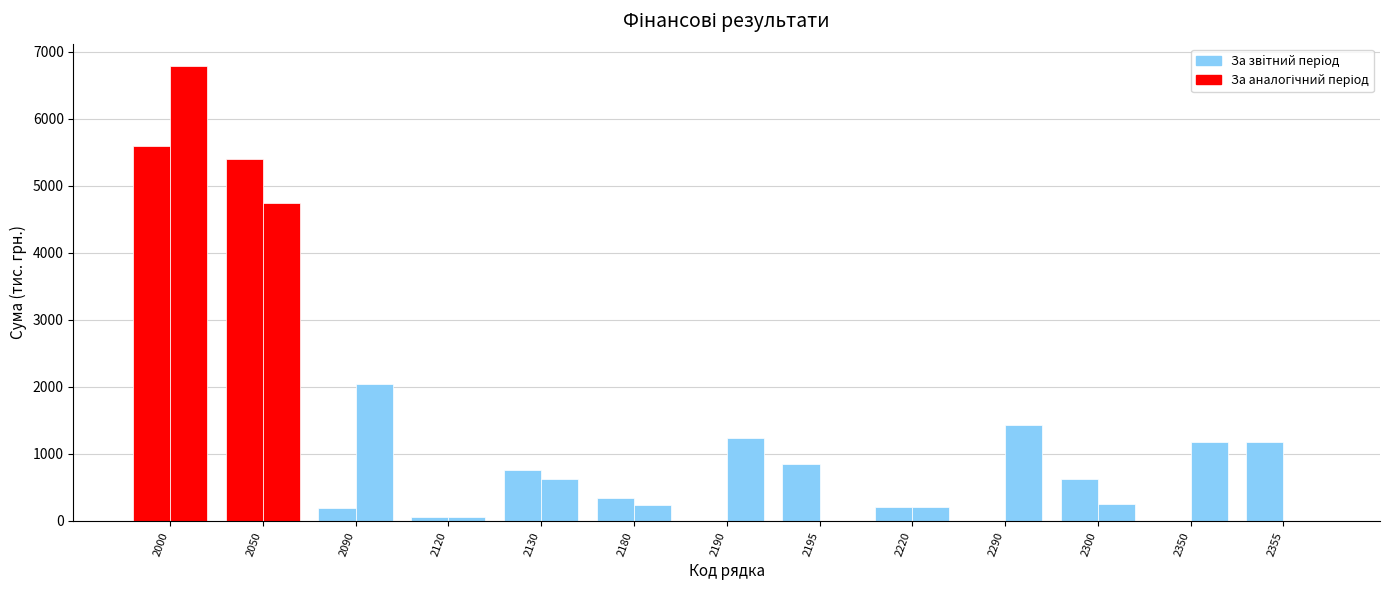

How many categories are shown in the chart?

13